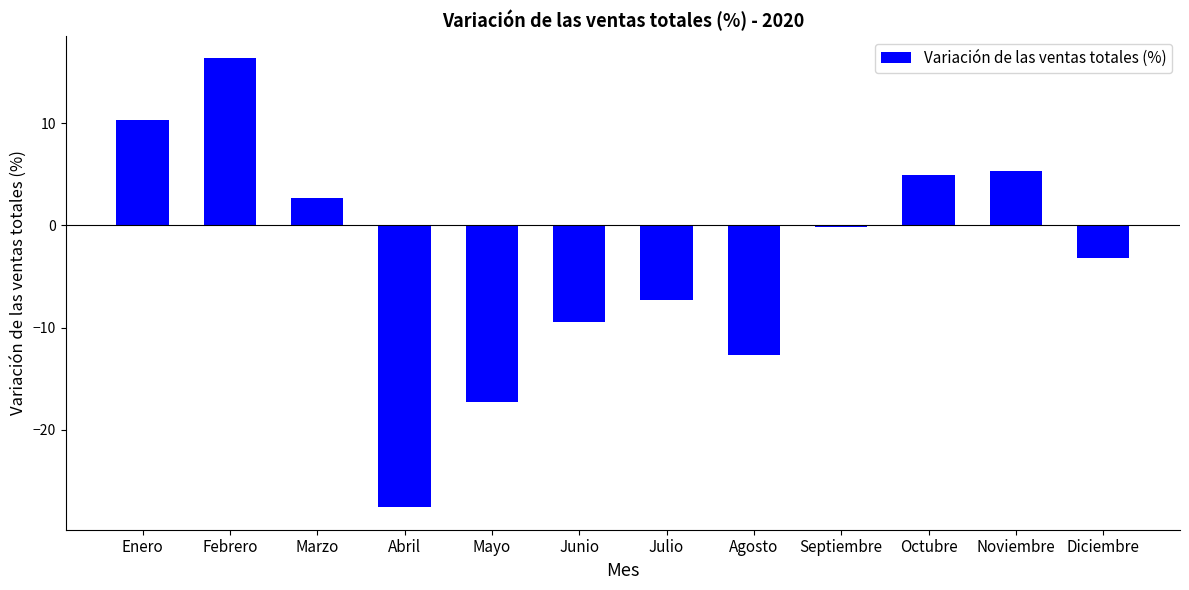

Reading right to left, what are all the values shown in this chart?

-3.2	5.3	4.9	-0.2	-12.7	-7.3	-9.4	-17.3	-27.6	2.7	16.3	10.3